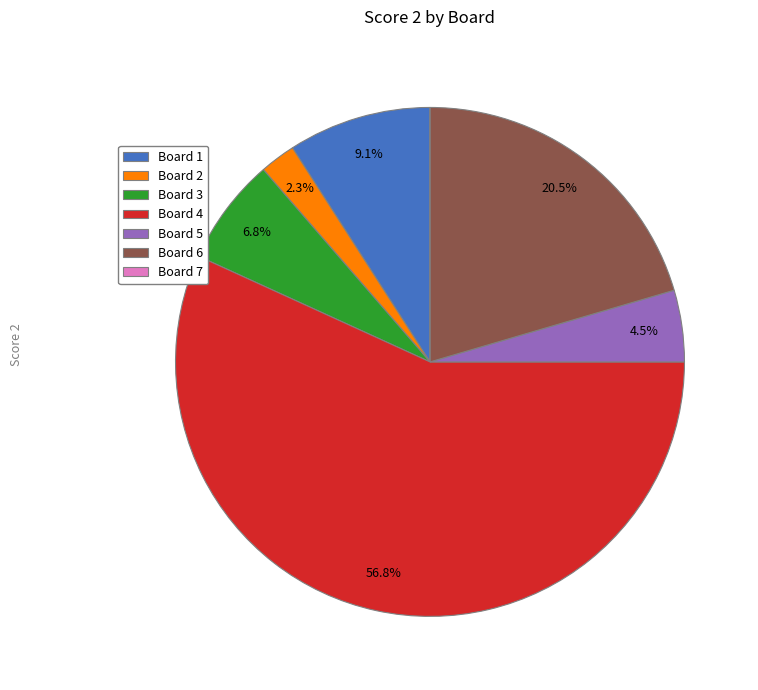

What is the largest slice in the pie chart?

Board 4